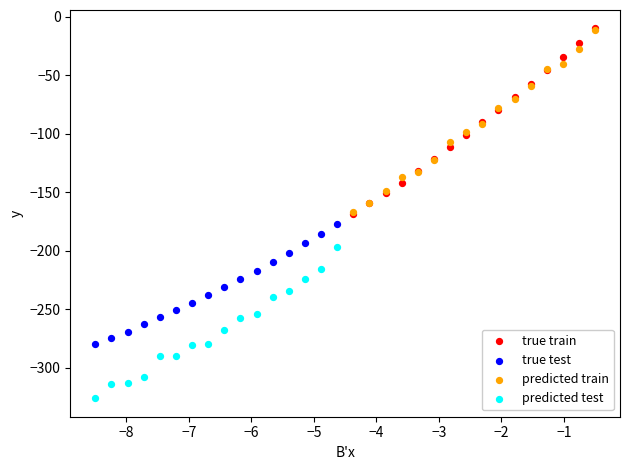

Which series reaches the minimum Y coordinate?

predicted test